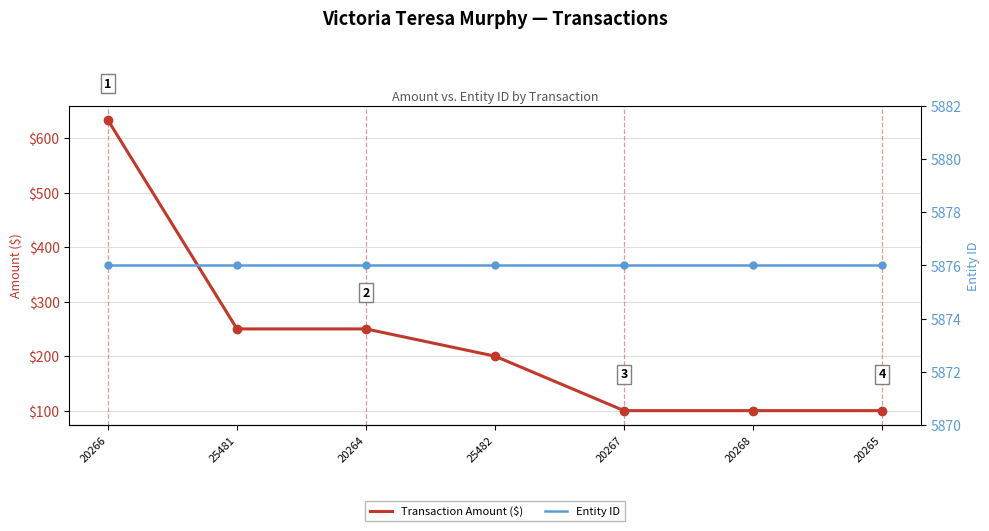

Read the Entity ID value at 20267.

5876.0